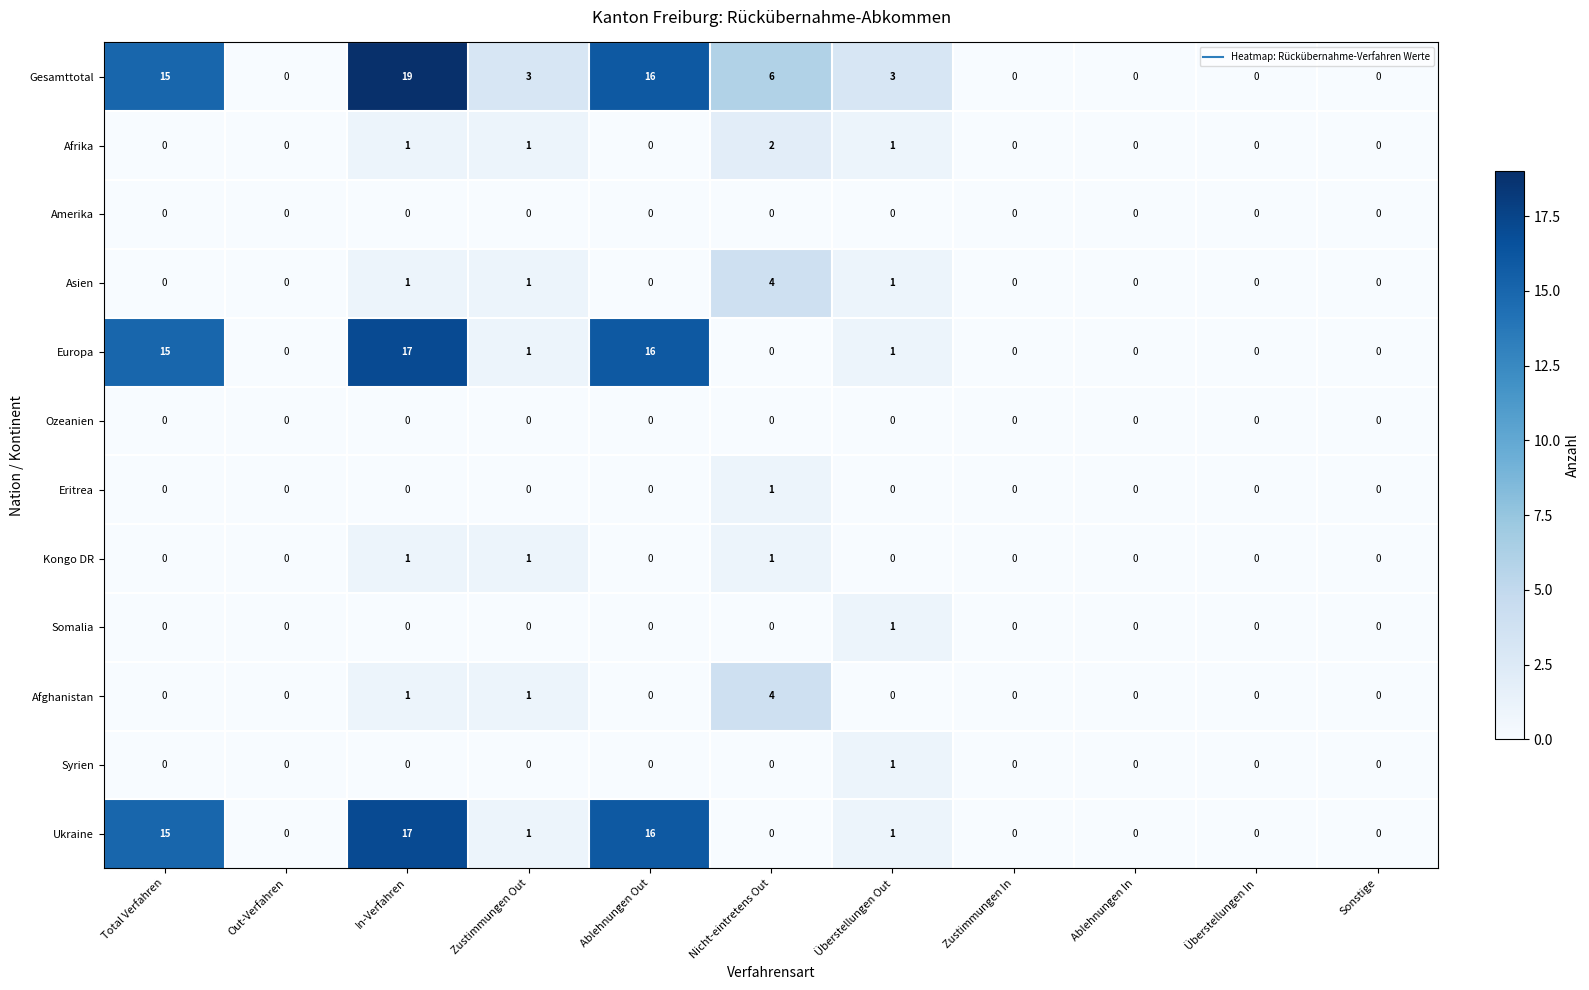

What is the difference between the Gesamttotal values at In-Verfahren and Zustimmungen Out?

16